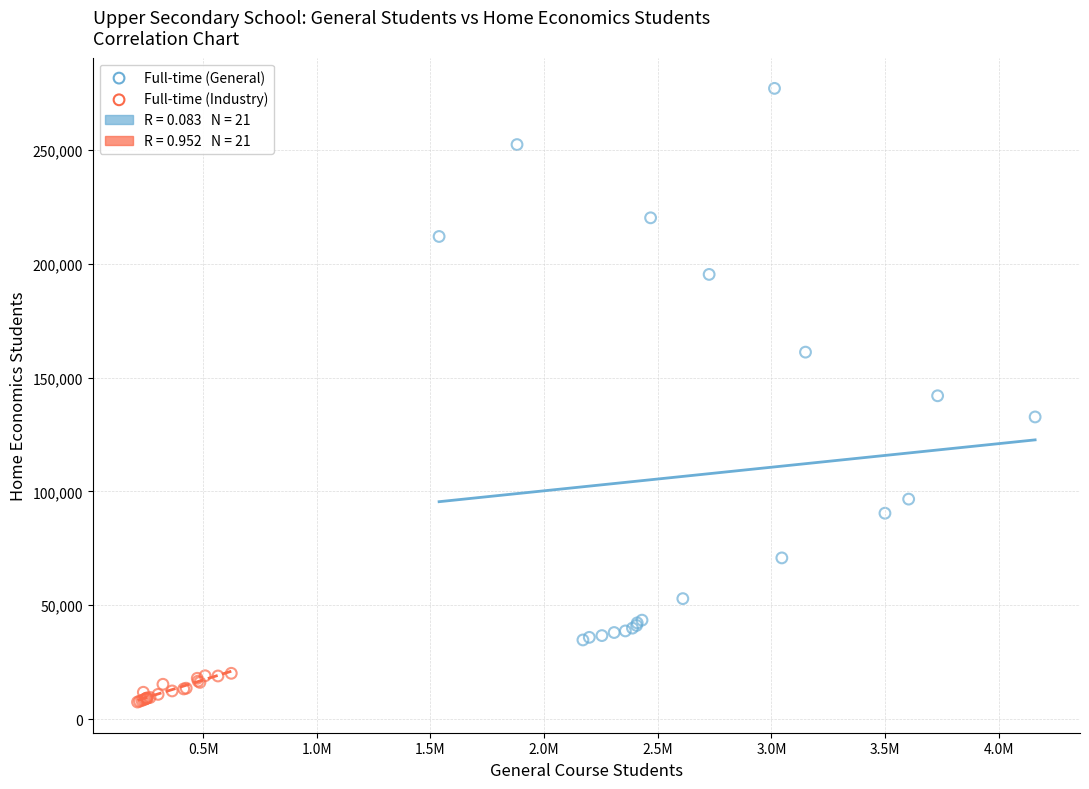

Which series reaches the minimum Y coordinate?

Full-time (Industry)